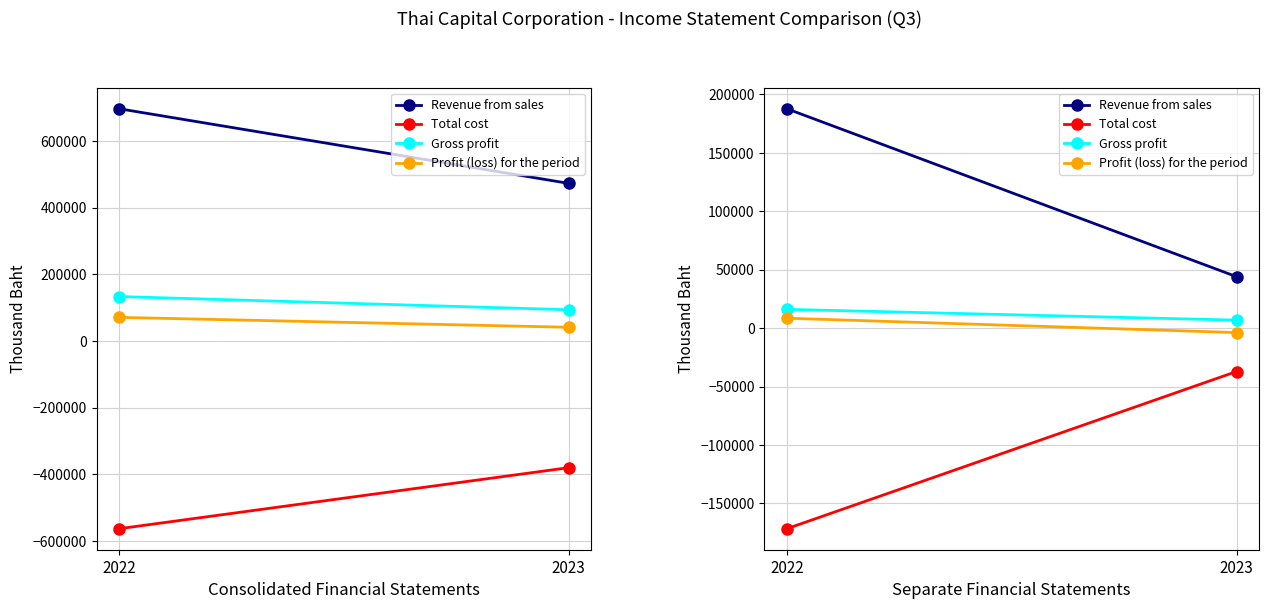

Where is Total cost nearest to the value -104442?

2022